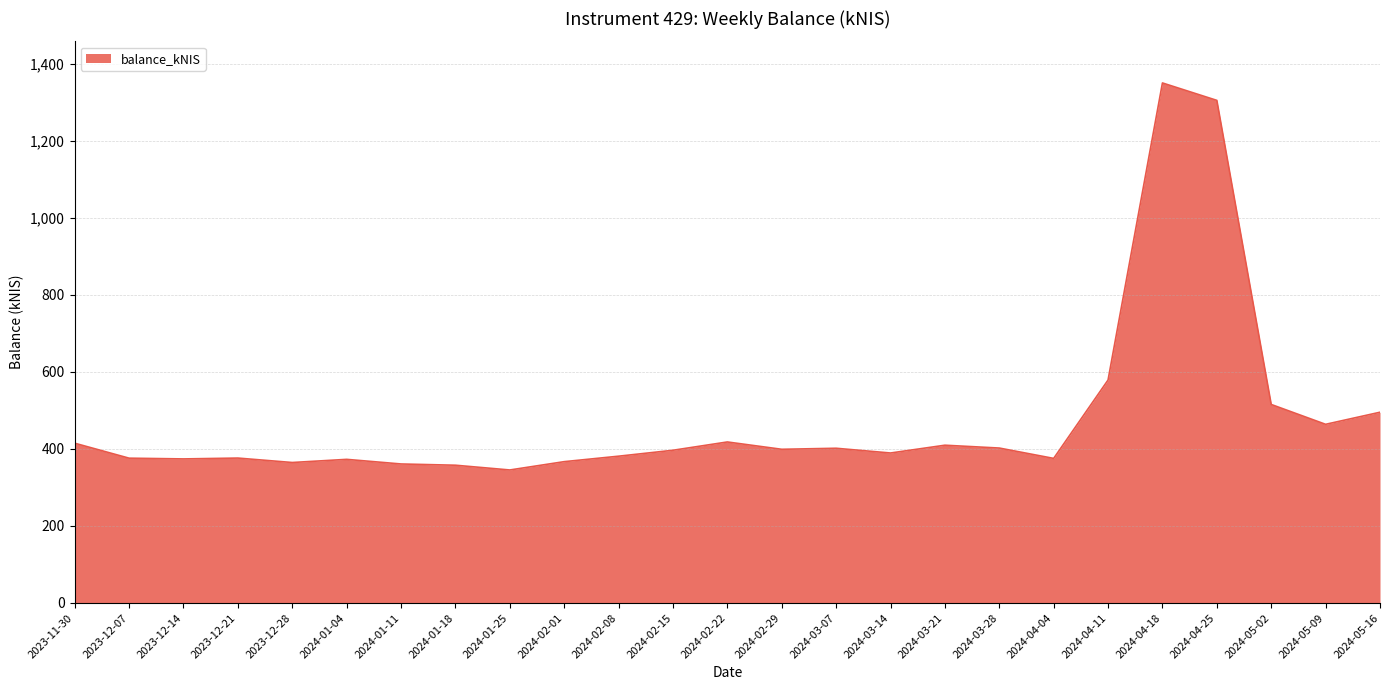

Count the number of data series in this chart.

1